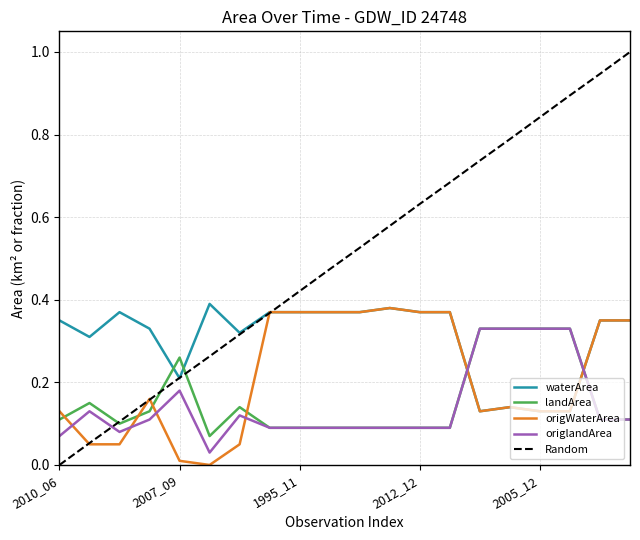

Which series has the largest total across all categories?

Random